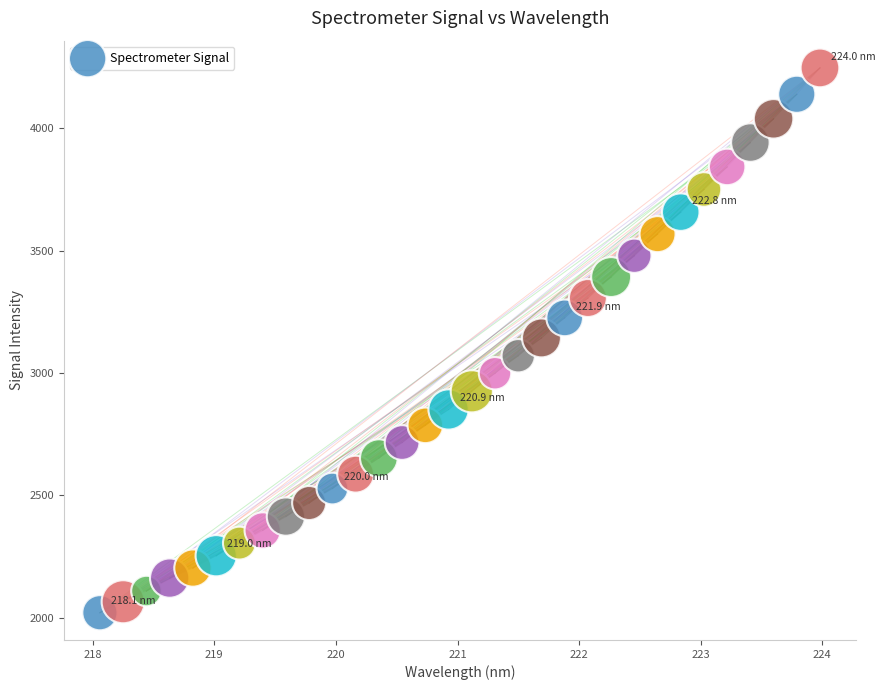

What is the range of Y values (max minus min)?

2227.0